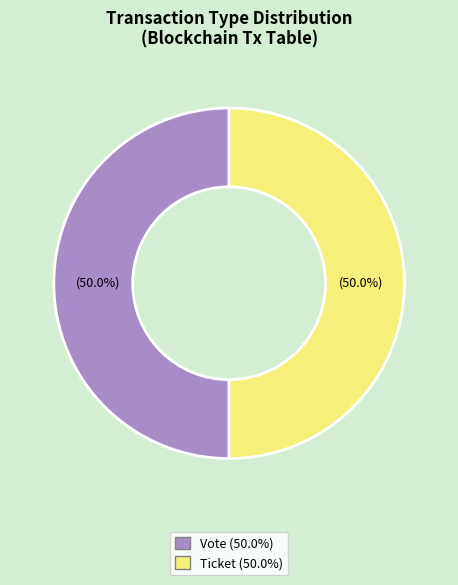

Count the number of slices in the pie.

2